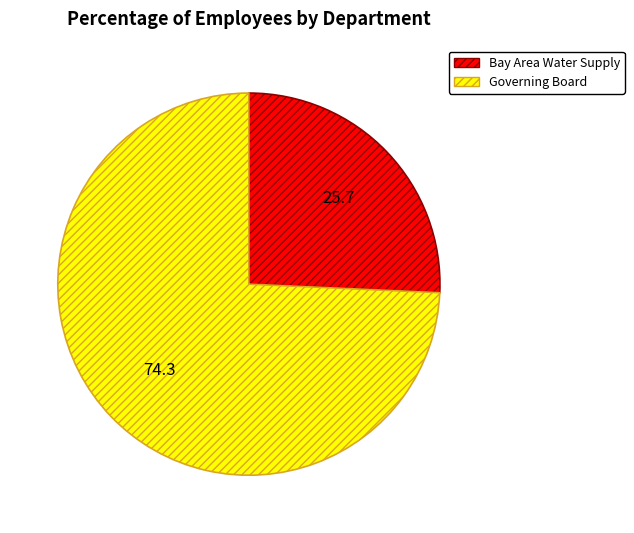

Rank the categories by value from highest to lowest.

Governing Board, Bay Area Water Supply